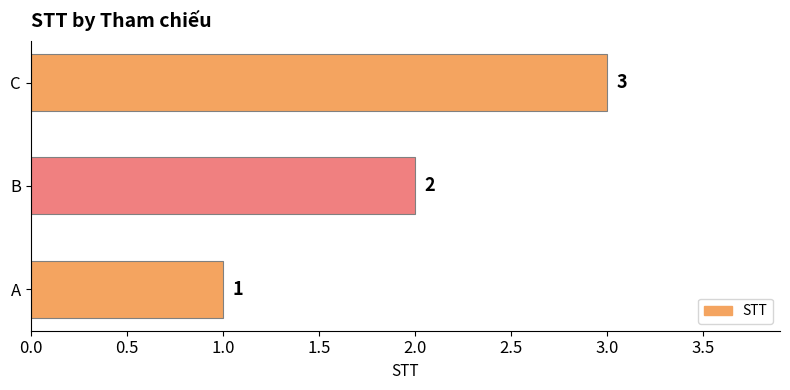

What is the greatest value displayed?

3